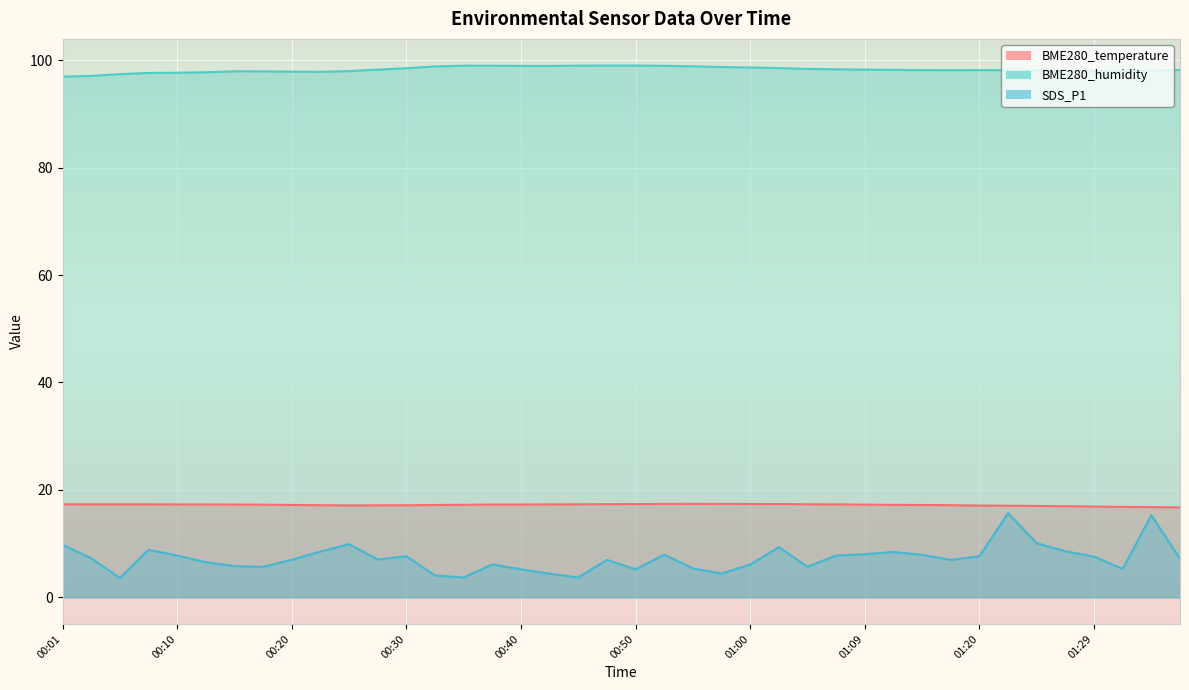

At which label is BME280_temperature closest to 17?

01:25